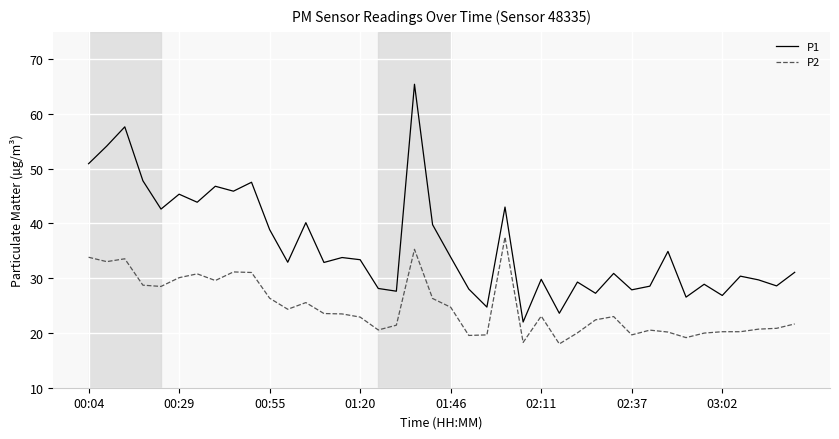

Rank the series by their maximum value, from lowest to highest.

P2, P1